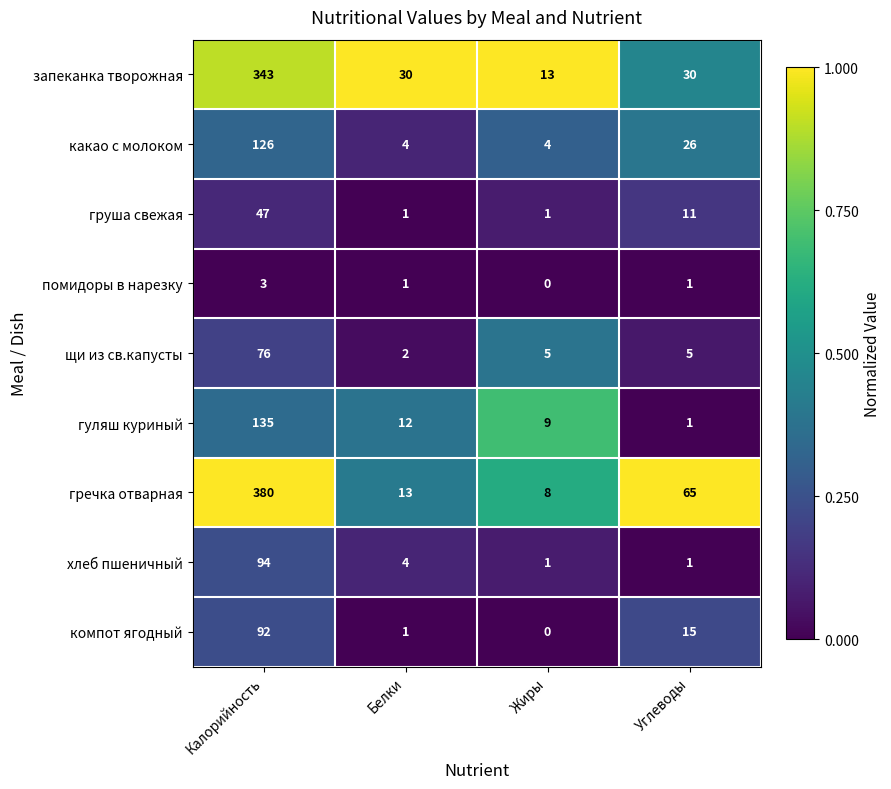

Which series changed the most between Жиры and Углеводы?

гречка отварная